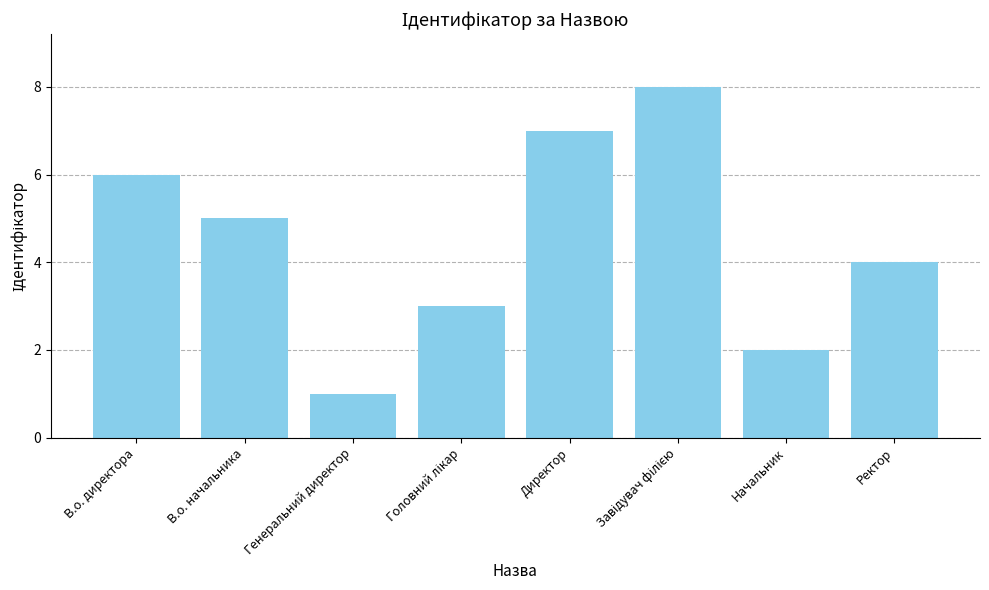

How many categories are shown in the chart?

8